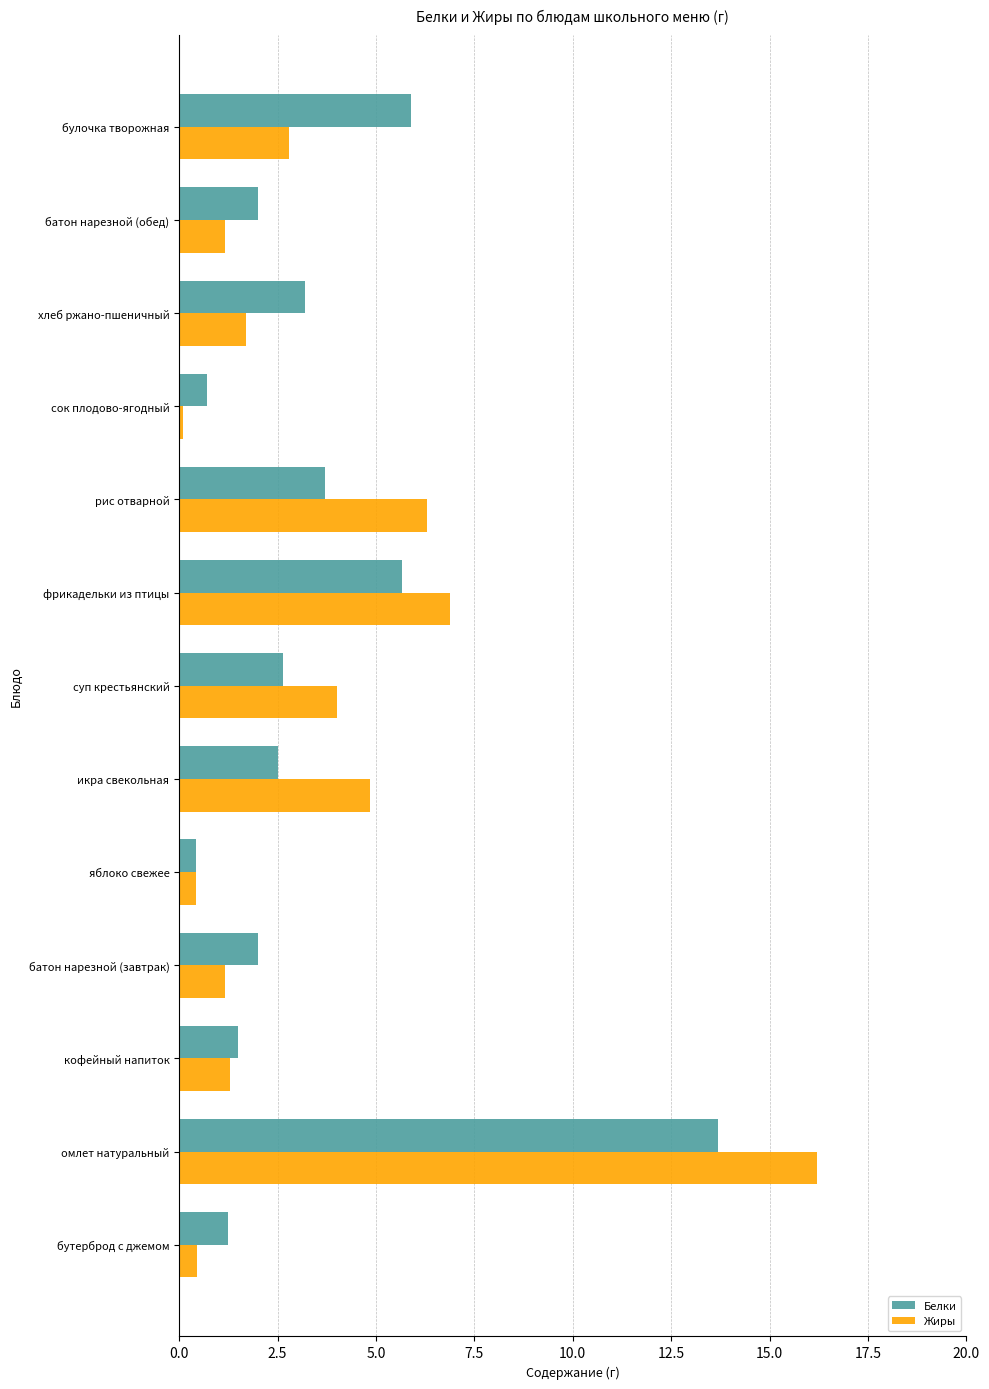

What is the greatest value displayed?

16.2